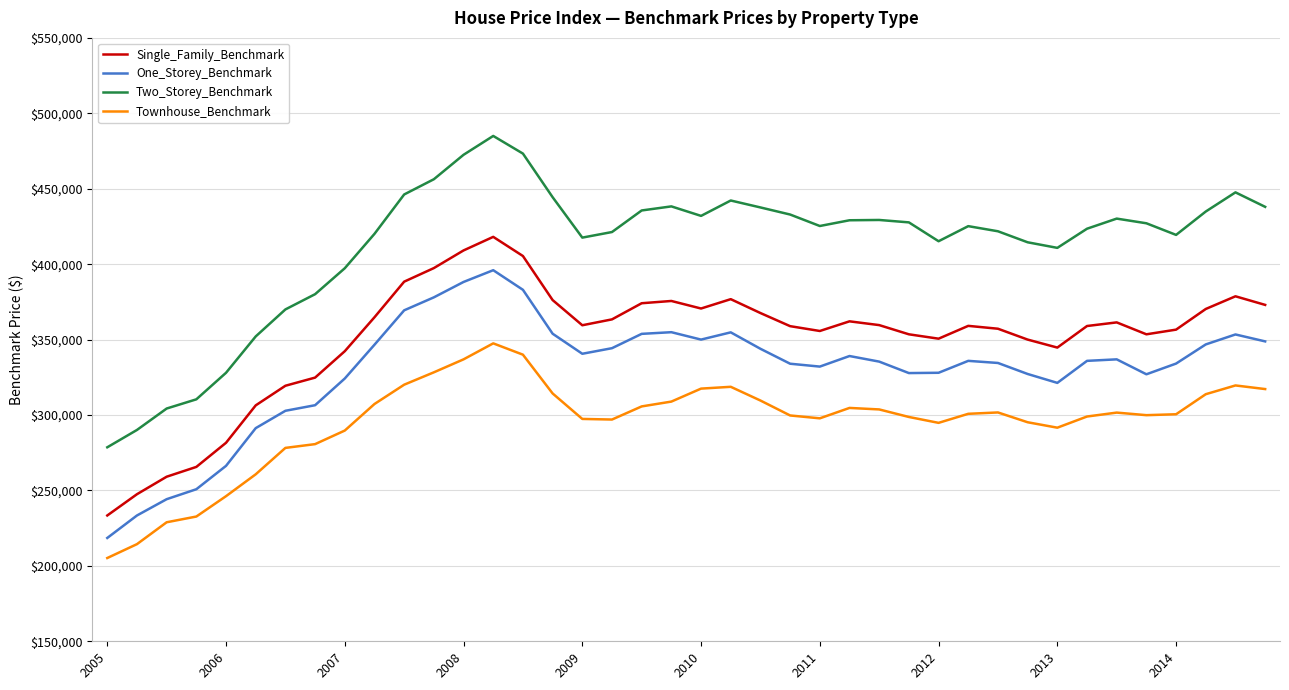

How many lines are shown in the chart?

4